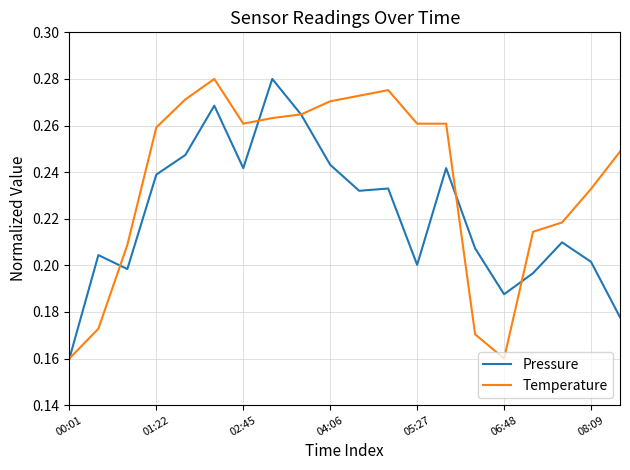

True or false: Temperature has more than 0 interior local peaks.

True